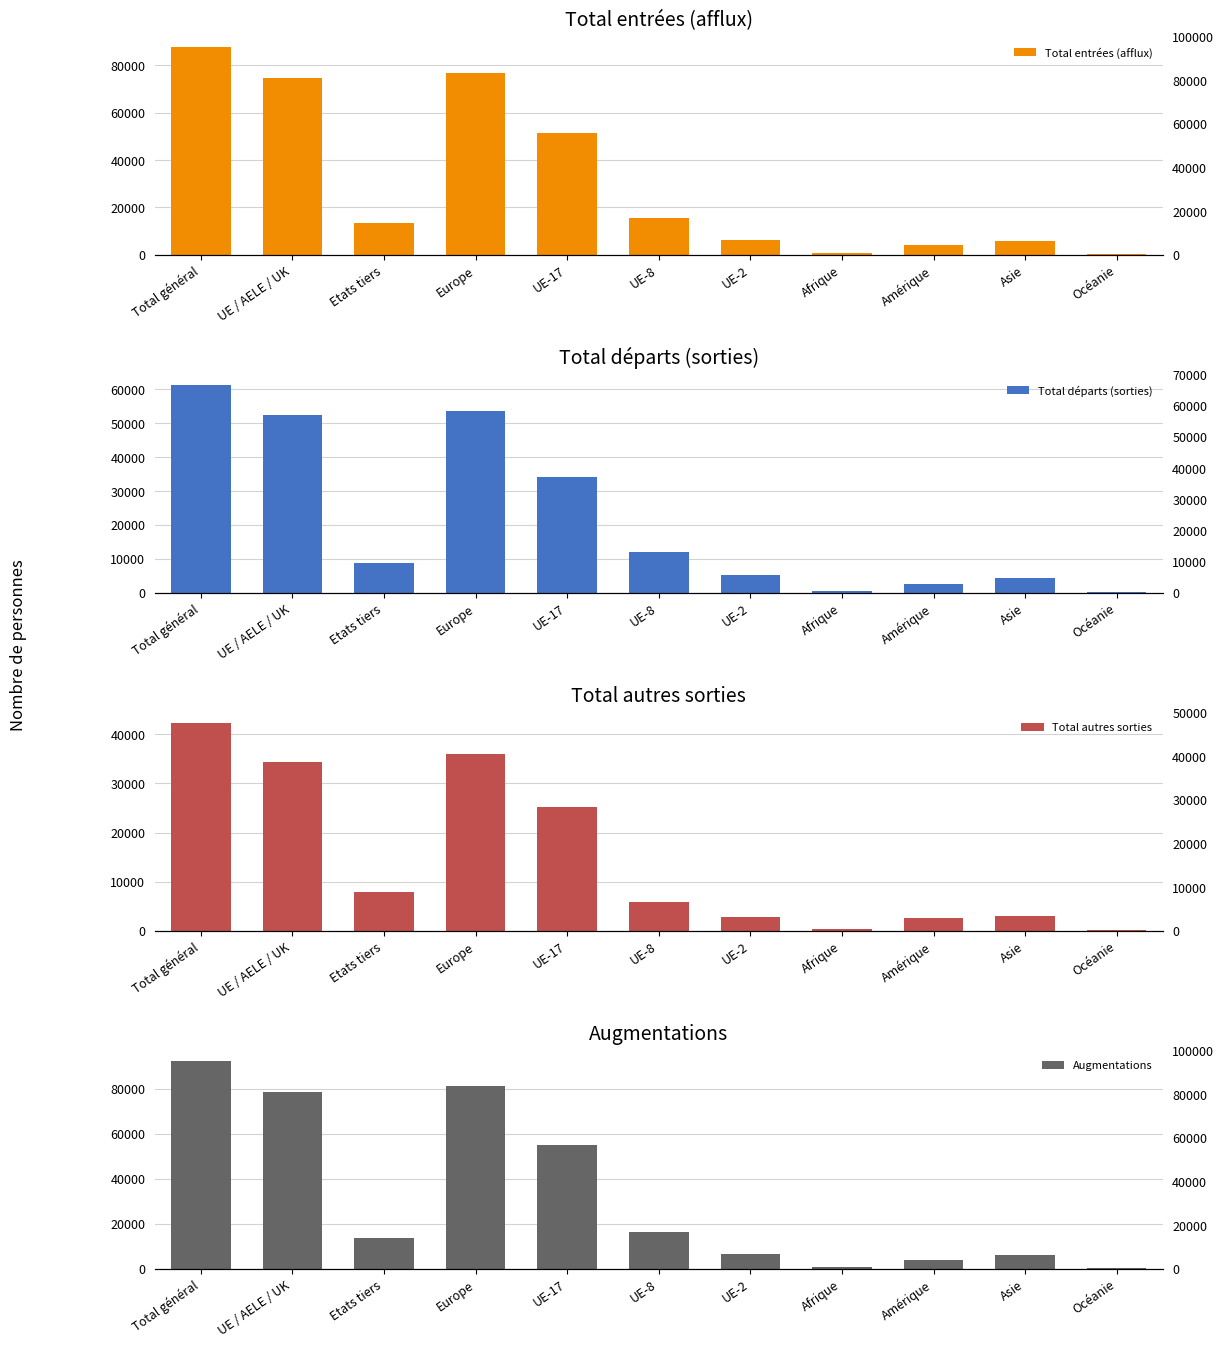

What is the total value across all series at Etats tiers?

43702